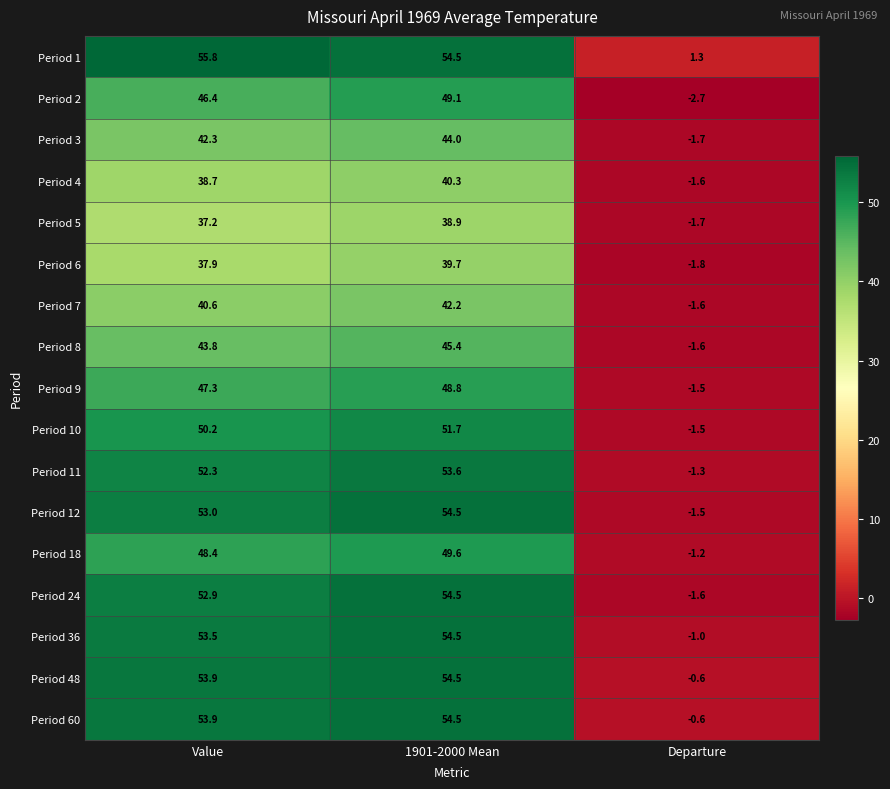

Which series has the largest range (max minus min)?

Period 24